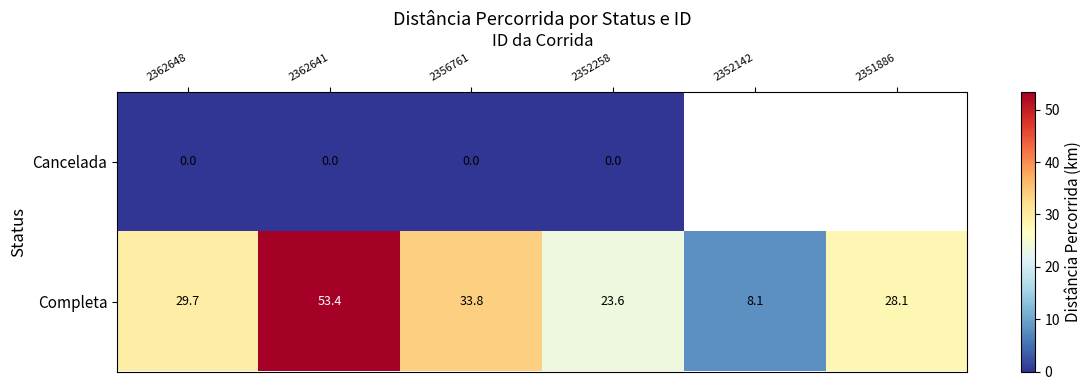

Which label corresponds to the smallest value in the chart?

2362648